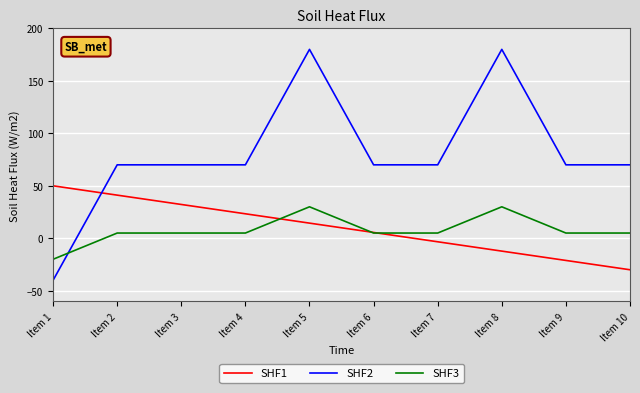

At which label does SHF2 reach its minimum?

Item 1